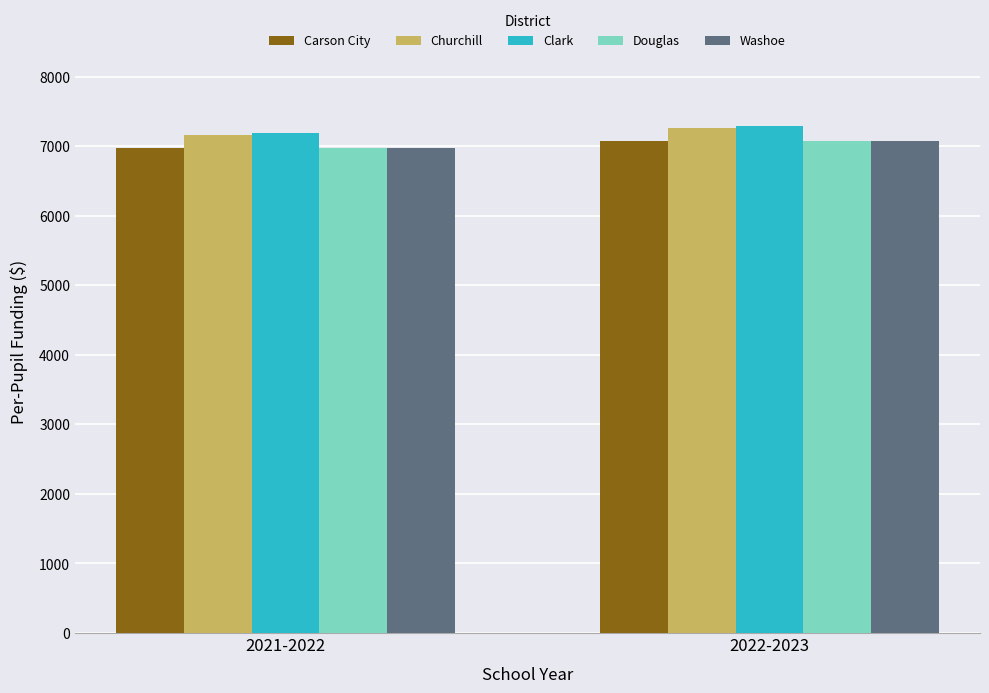

Does the chart contain stacked bars?

No